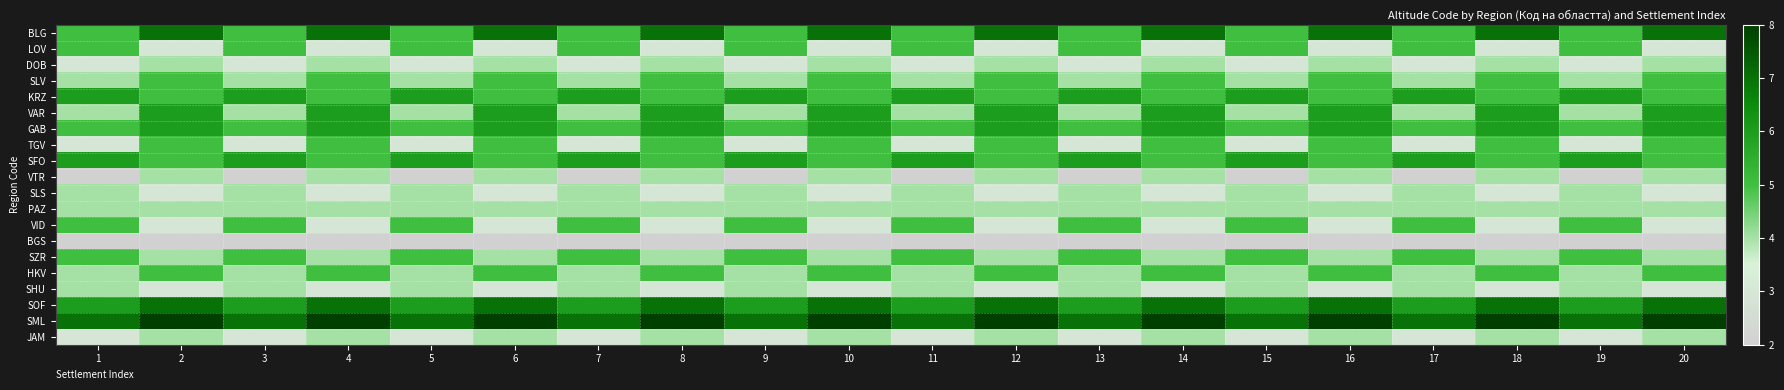

At how many categories does at least one series exceed 4?

20